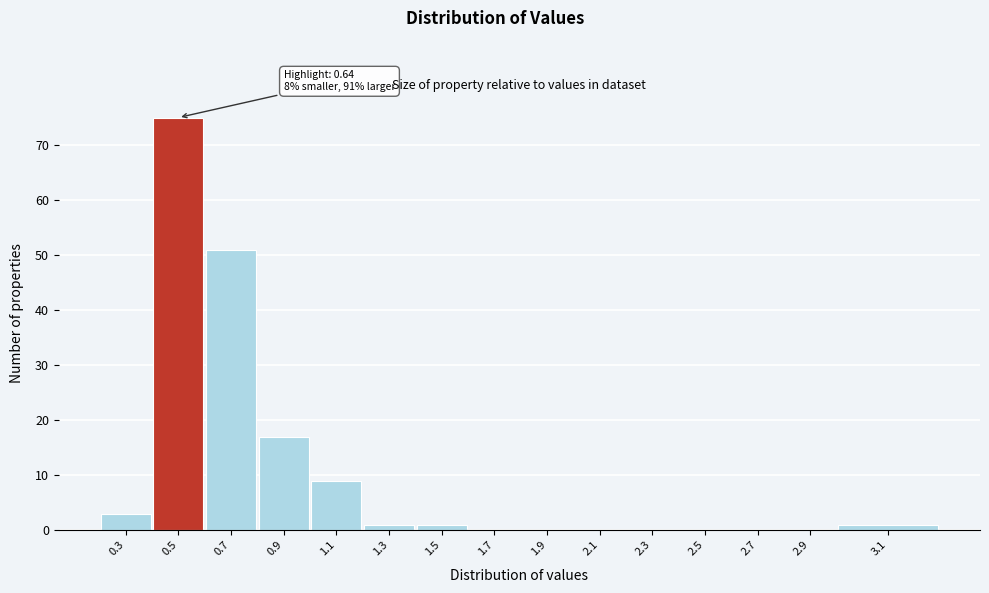

Reading right to left, what are all the values shown in this chart?

3.1=1	2.9=0	2.7=0	2.5=0	2.3=0	2.1=0	1.9=0	1.7=0	1.5=1	1.3=1	1.1=9	0.9=17	0.7=51	0.5=75	0.3=3